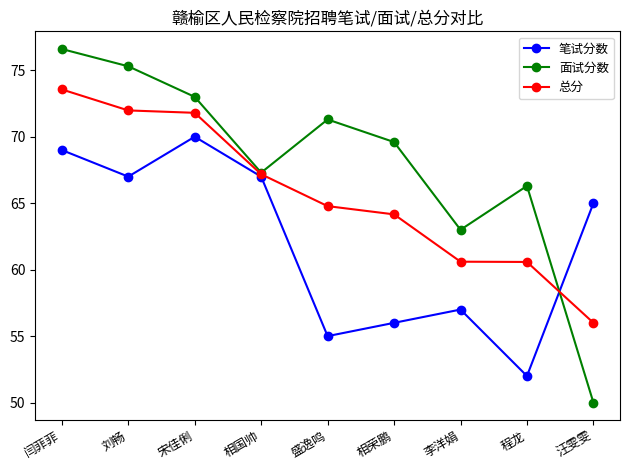

At which category does 笔试分数 reach its first local valley?

刘畅